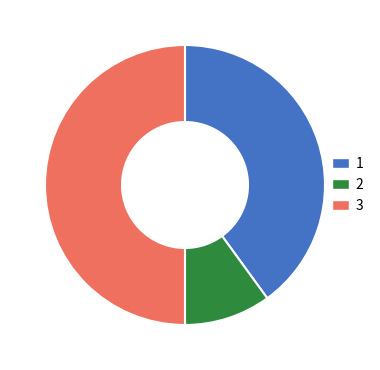

How many segments does this pie chart have?

3